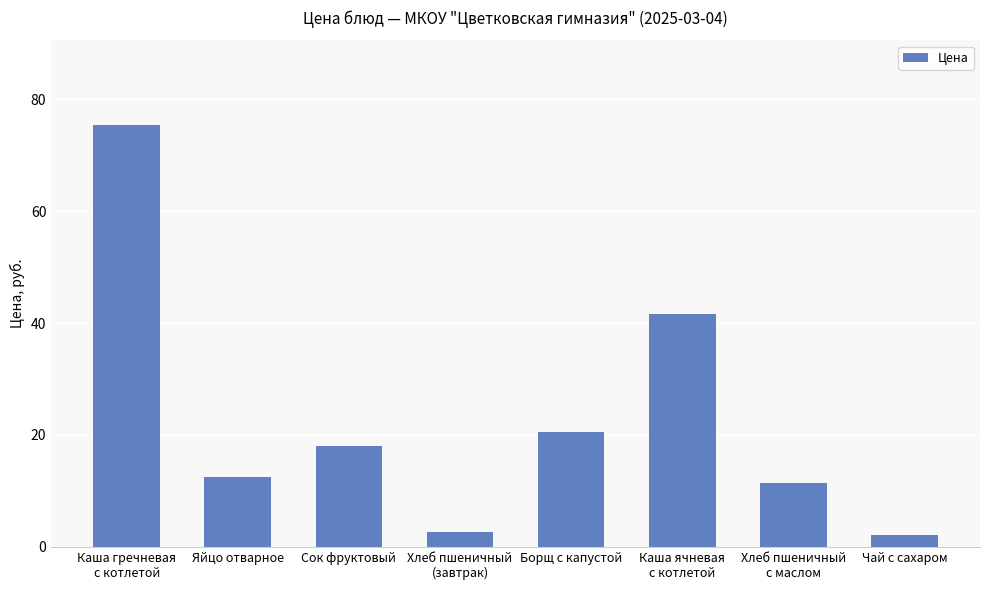

Where is the data nearest to the value 38?

Каша ячневая
с котлетой